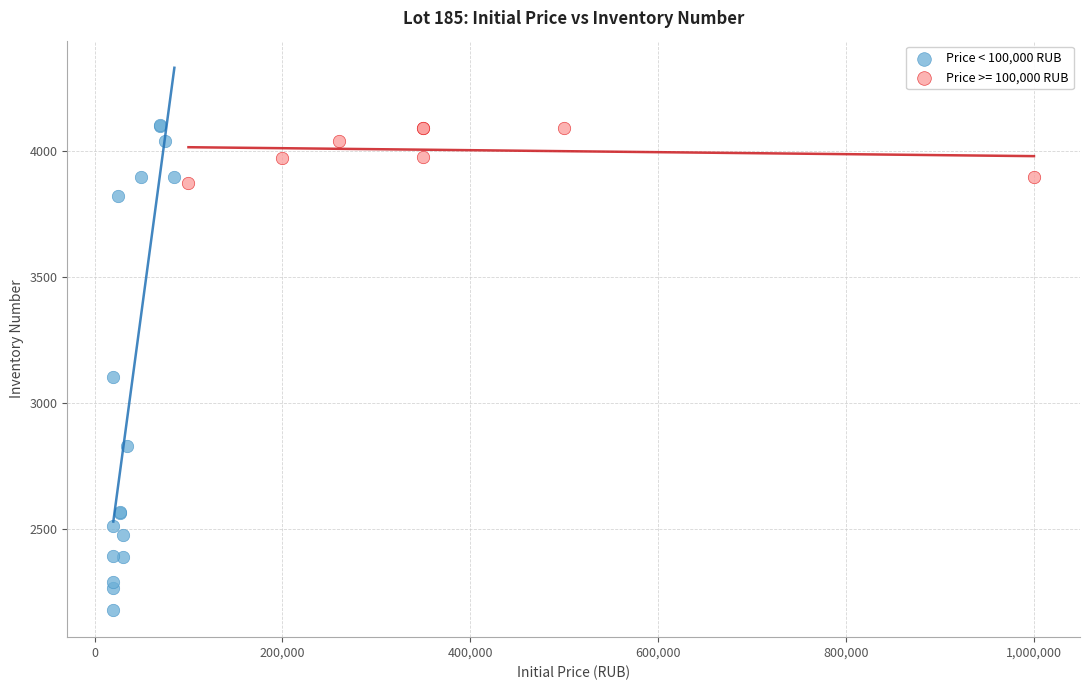

Which series has the largest Y range (max minus min)?

Price < 100,000 RUB